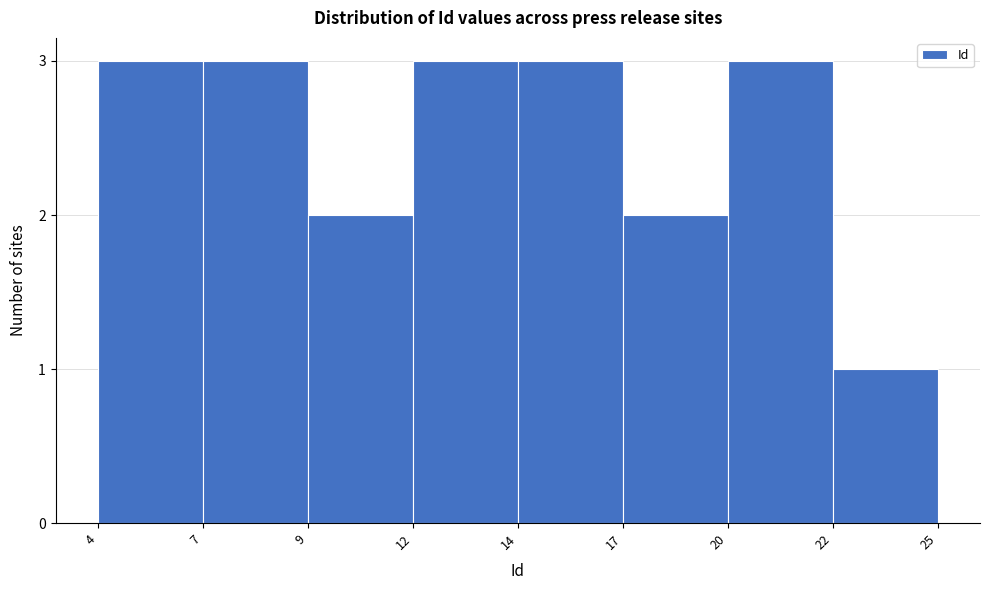

Reading left to right, what are all the values shown in this chart?

4=3	7=3	9=2	12=3	14=3	17=2	20=3	22=1